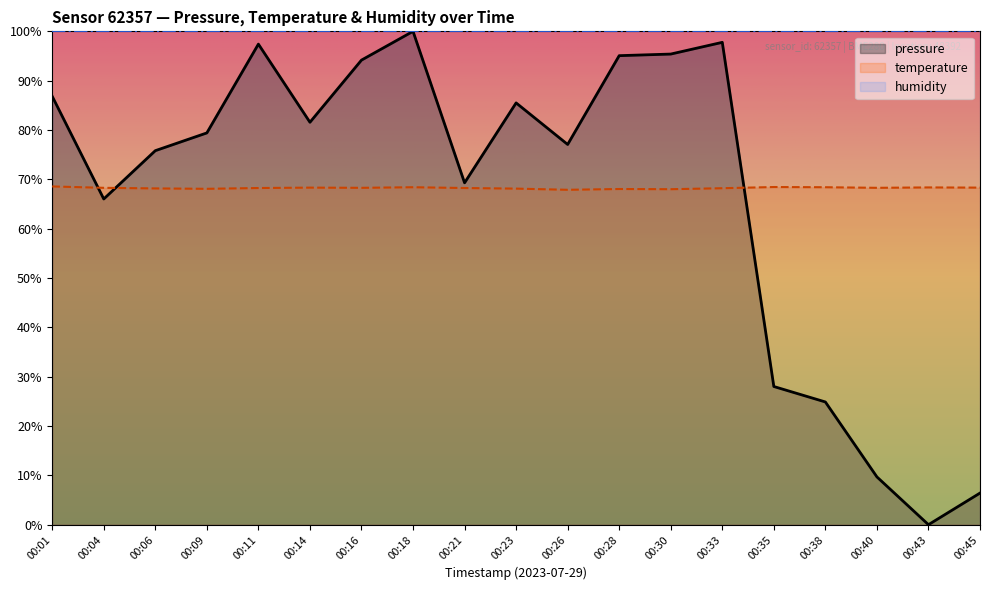

At which category is the sum across all series the highest?

00:18